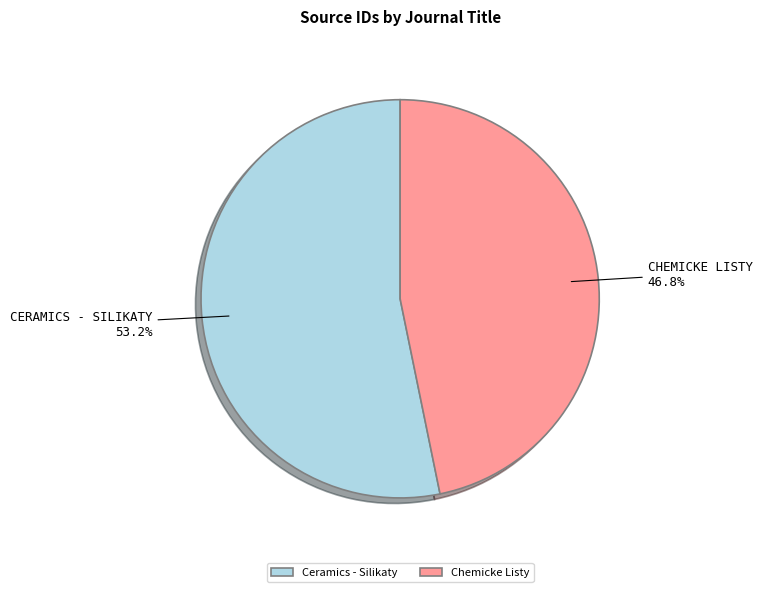

How many segments does this pie chart have?

2